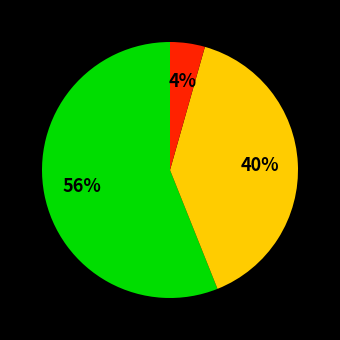

To the nearest percent, what is the average slice percentage?

33%